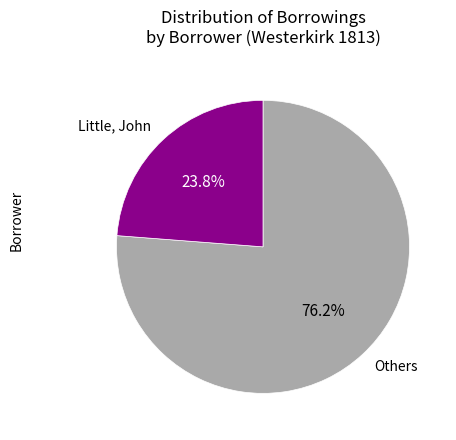

What percentage do Others and Little, John together represent?

100.0%